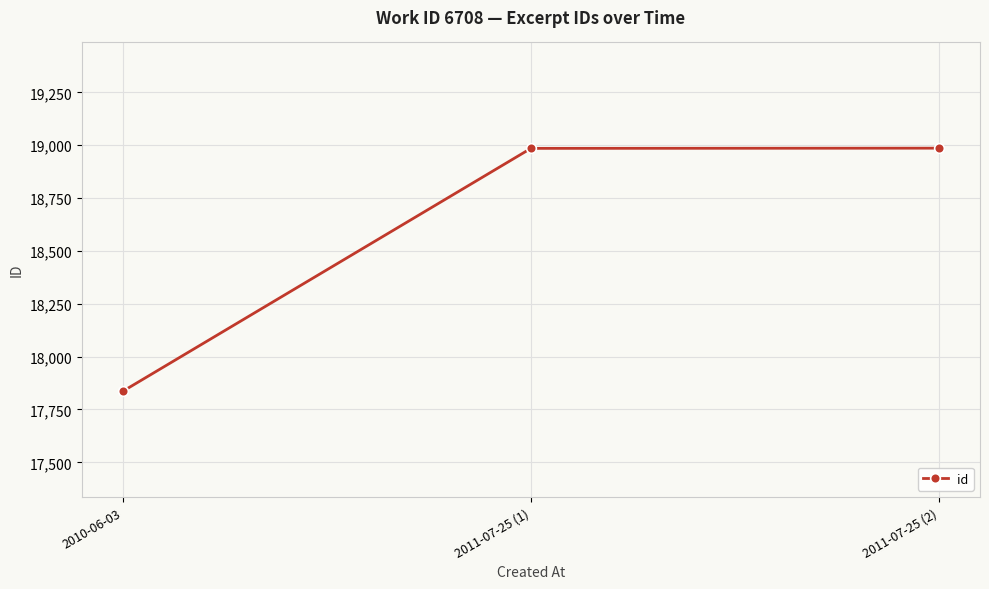

What is the sum of all values?

55807